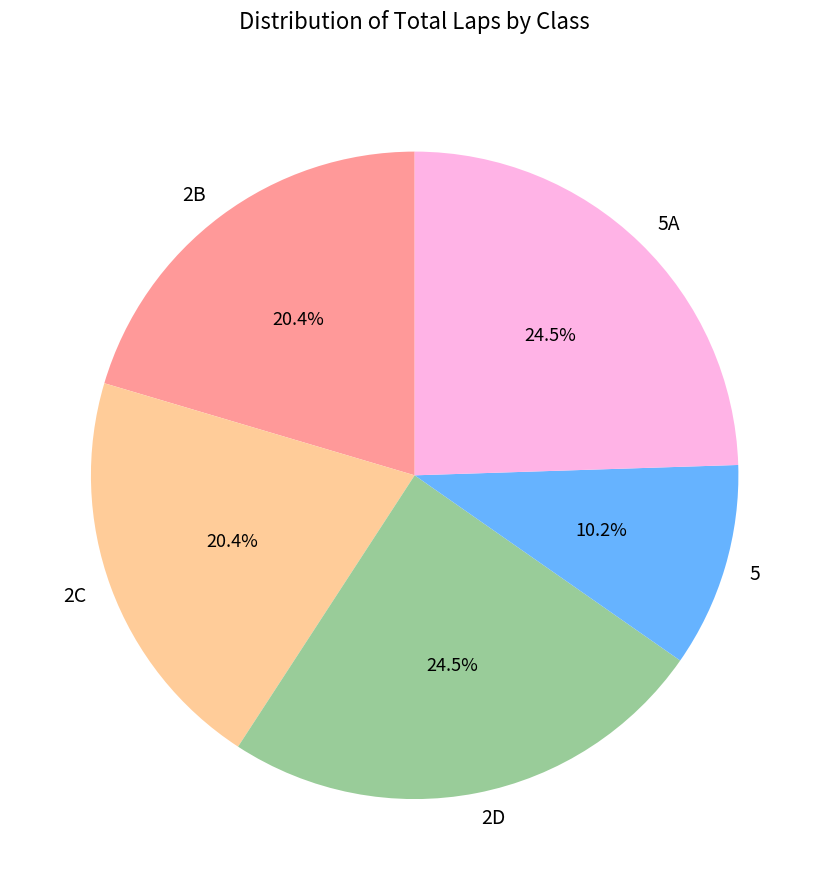

How many segments does this pie chart have?

5